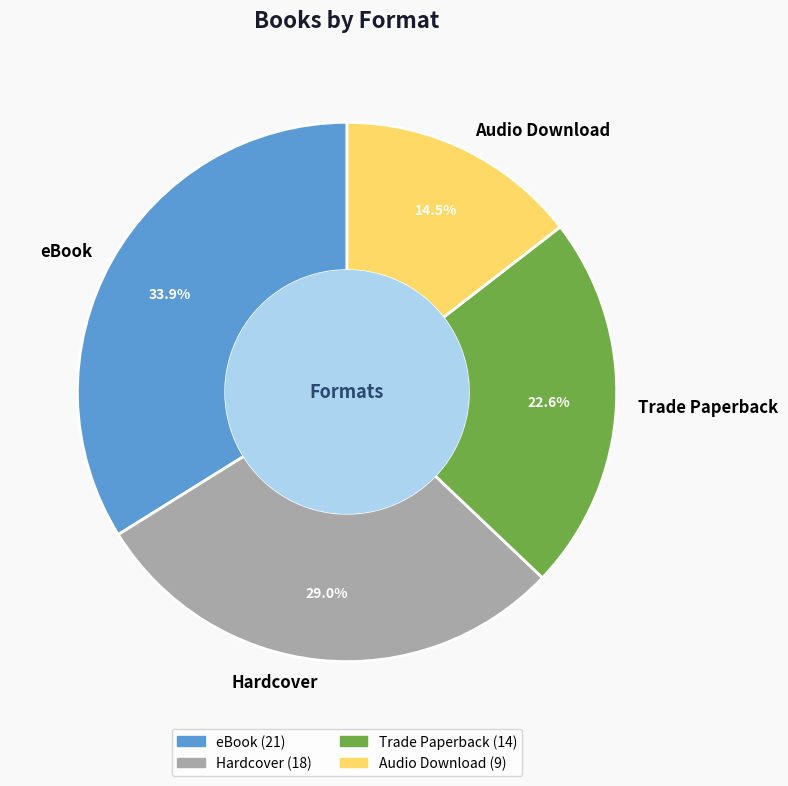

To the nearest percent, what is the combined percentage of Hardcover and Audio Download?

44%